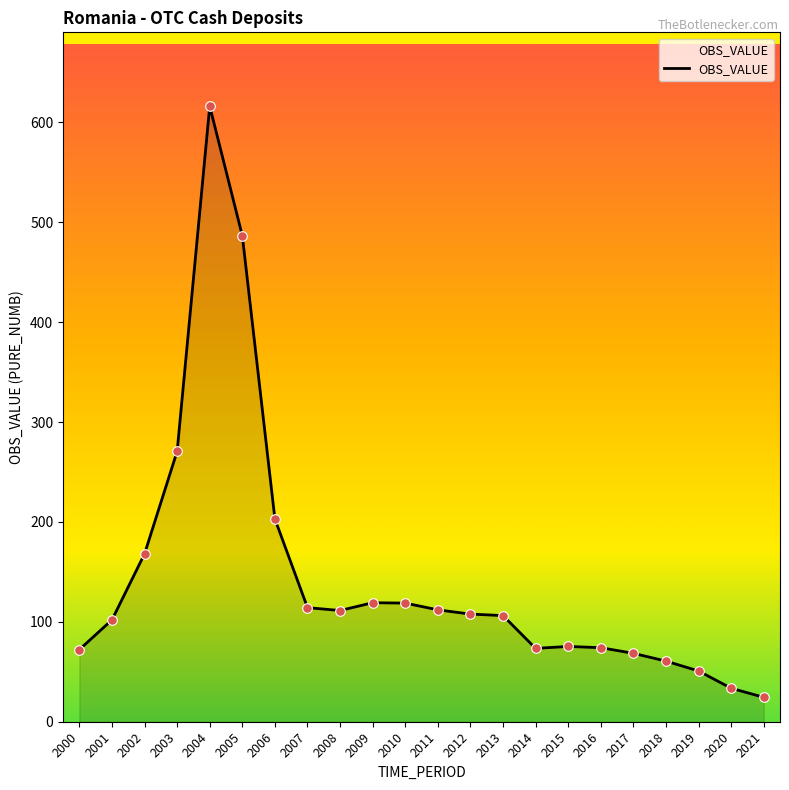

Between 2015 and 2013, which is larger?

2013